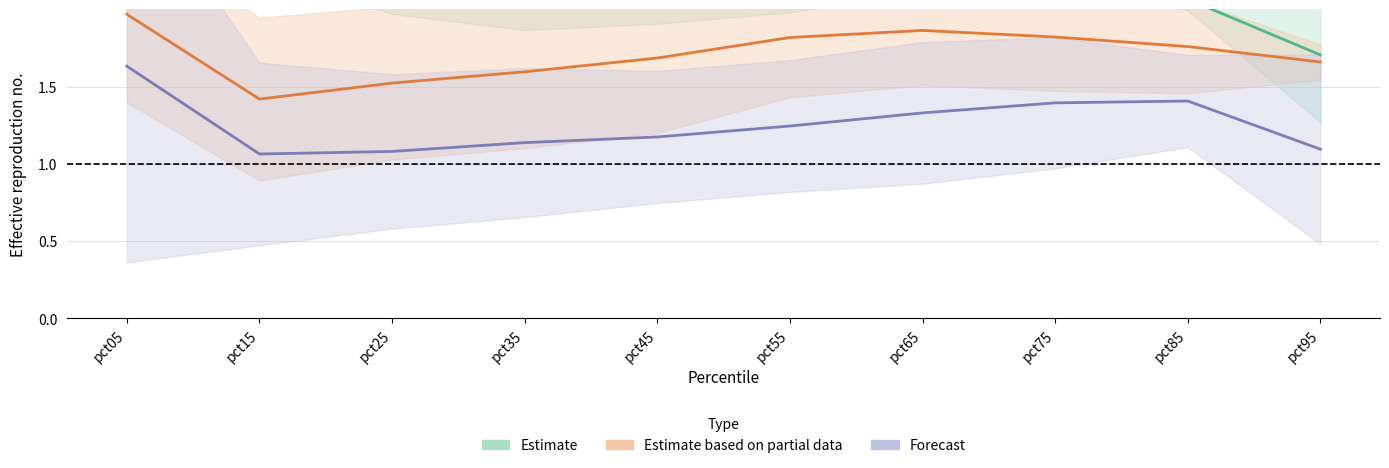

The Estimate based on partial data series shows 1.7 at pct95. True or false?

True